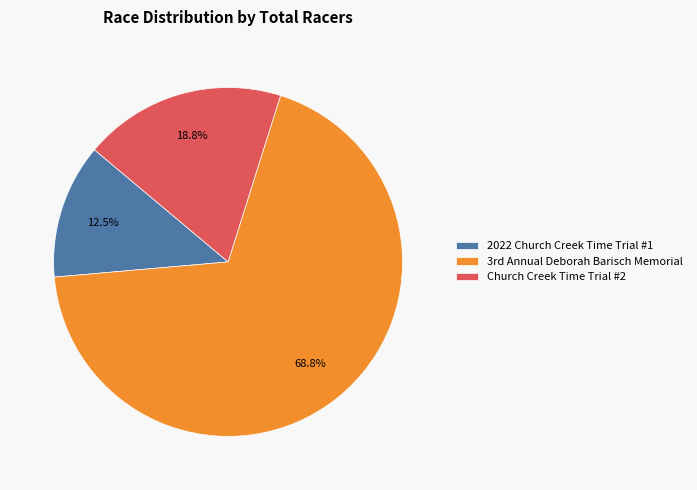

Which category has the smallest portion of the pie?

2022 Church Creek Time Trial #1